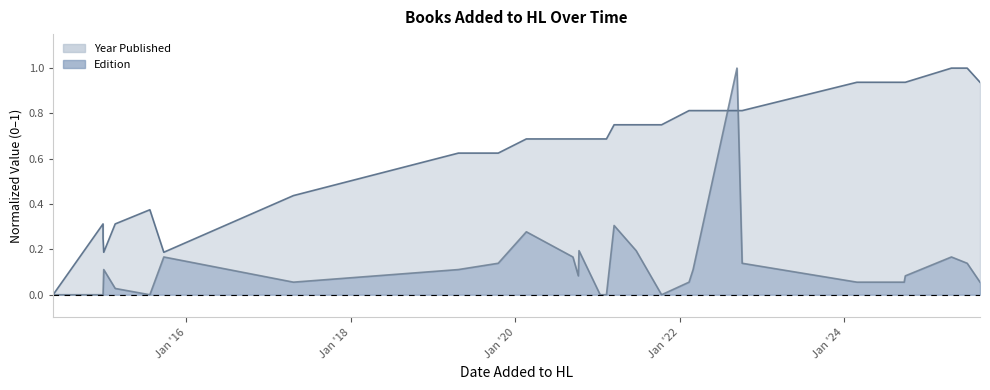

Between which two adjacent categories do Edition and Year Published first intersect?

2022-03-02 and 2022-09-13